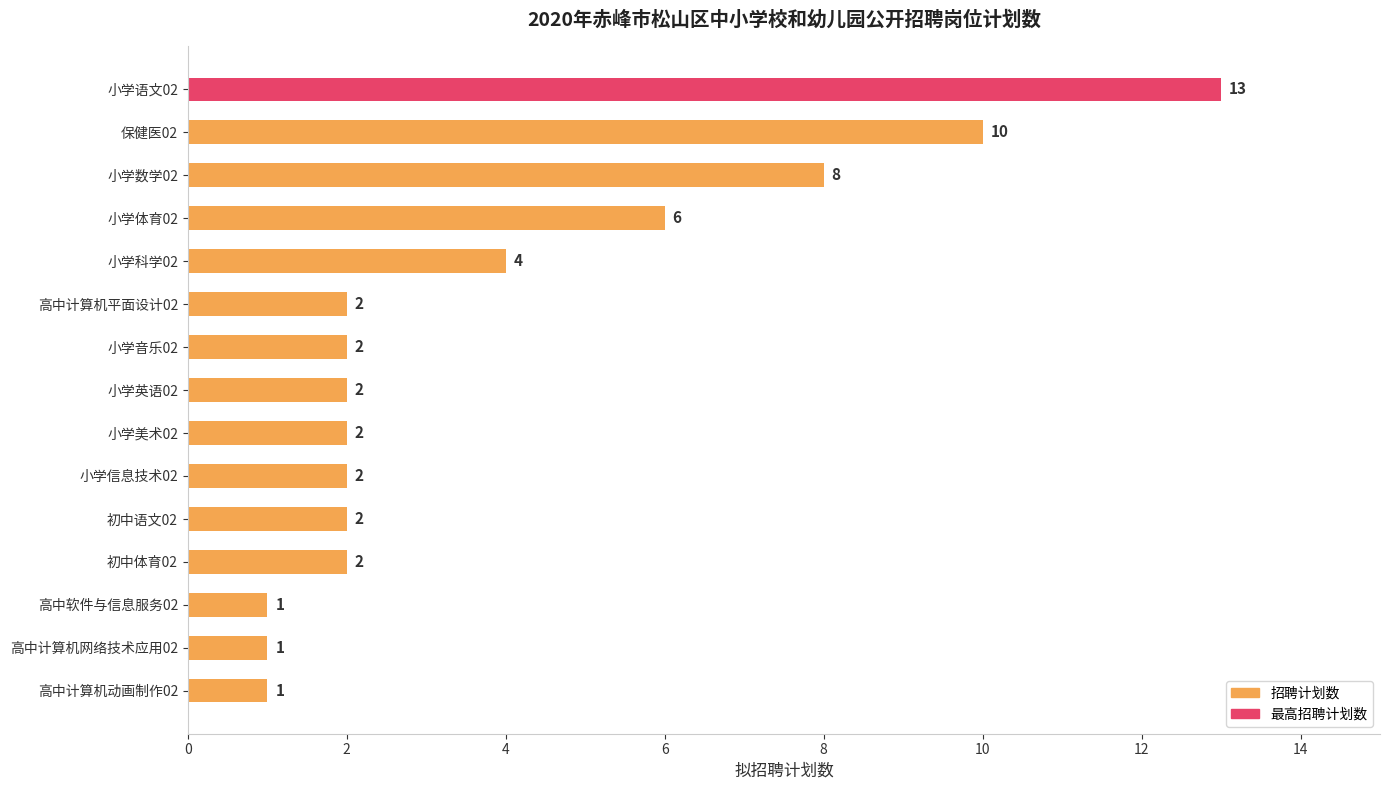

What is the greatest value displayed?

13